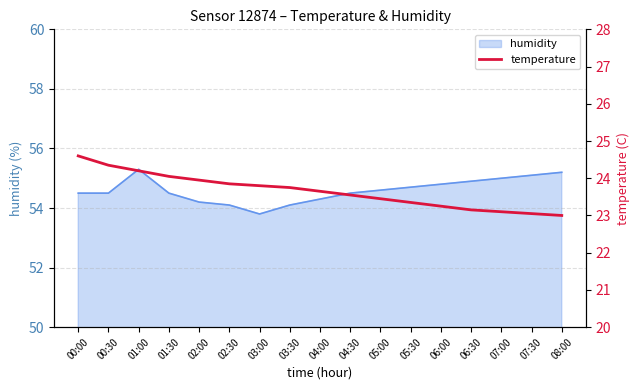

Reading left to right, list all the values displayed in this chart.

24.6	24.4	24.2	24.1	23.9	23.9	23.8	23.8	23.6	23.6	23.4	23.4	23.2	23.1	23.1	23.1	23.0